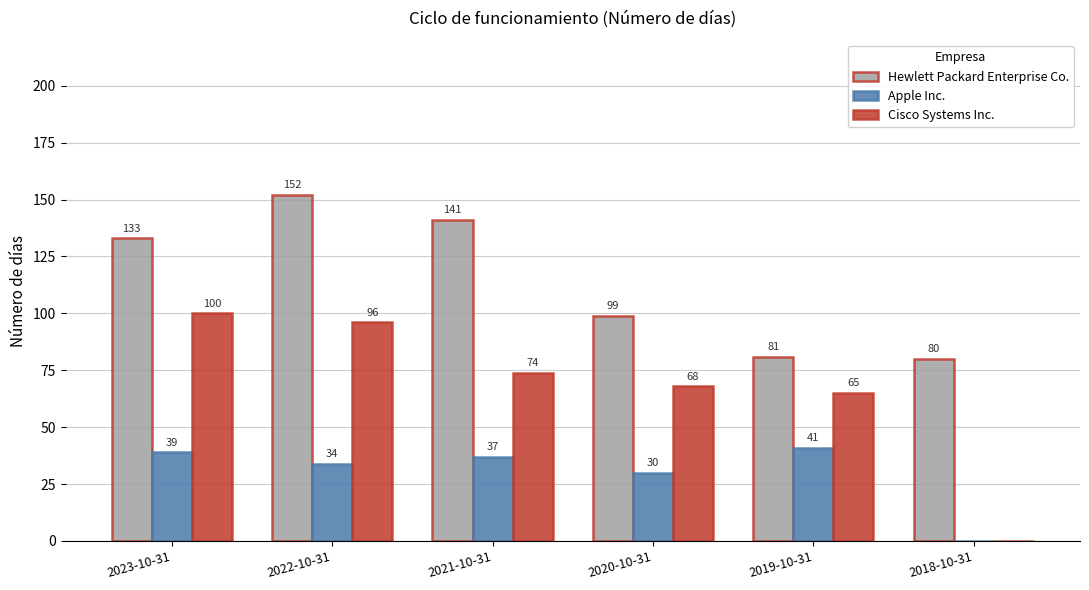

Between 2023-10-31 and 2018-10-31, which series saw the biggest shift?

Cisco Systems Inc.